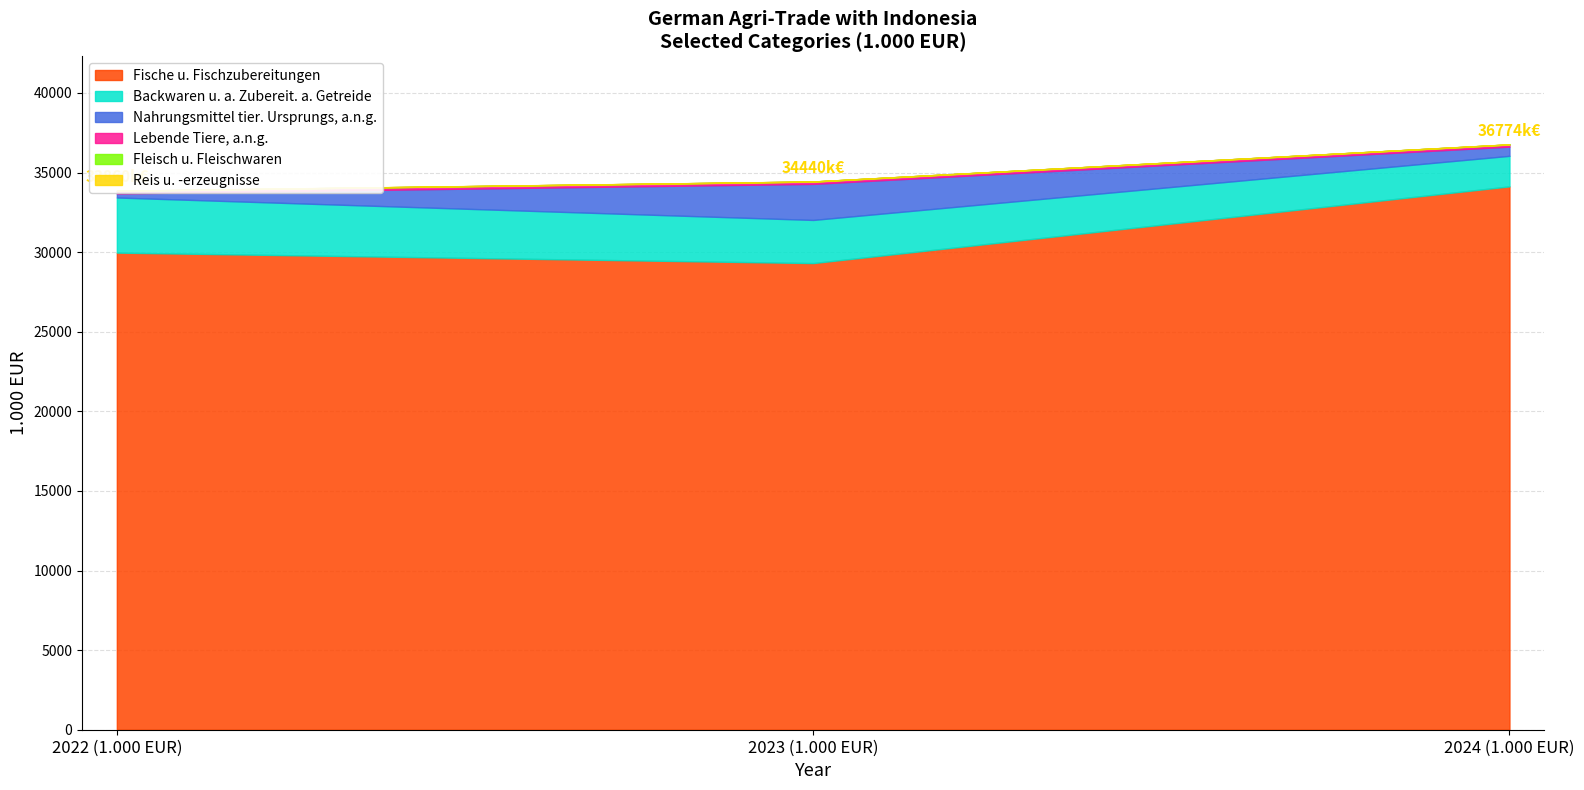

At which label does 2022 (1.000 EUR) reach its minimum?

Fleisch u. Fleischwaren